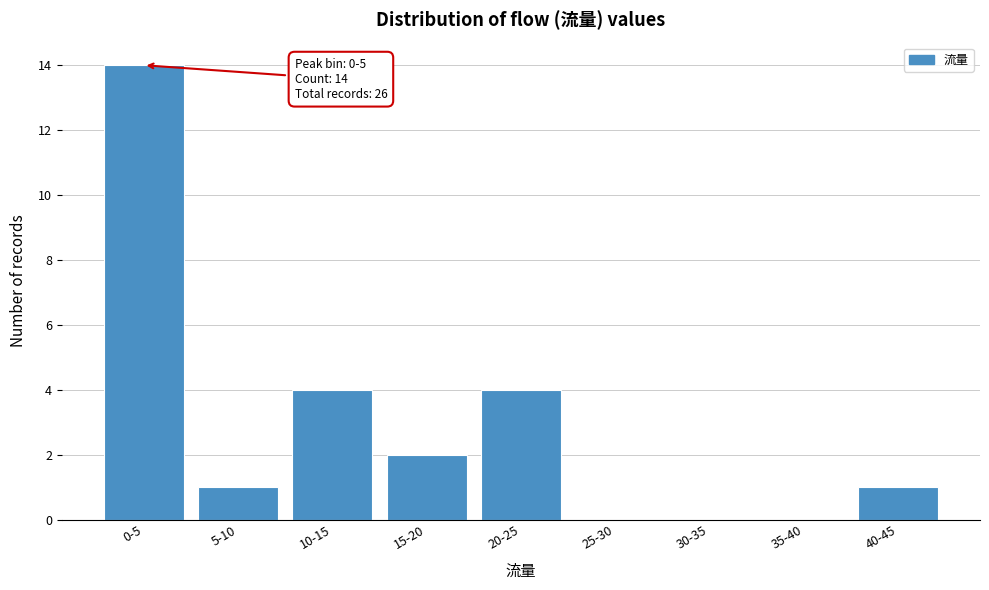

Reading left to right, transcribe all the data shown in this chart.

0-5=14	5-10=1	10-15=4	15-20=2	20-25=4	25-30=0	30-35=0	35-40=0	40-45=1